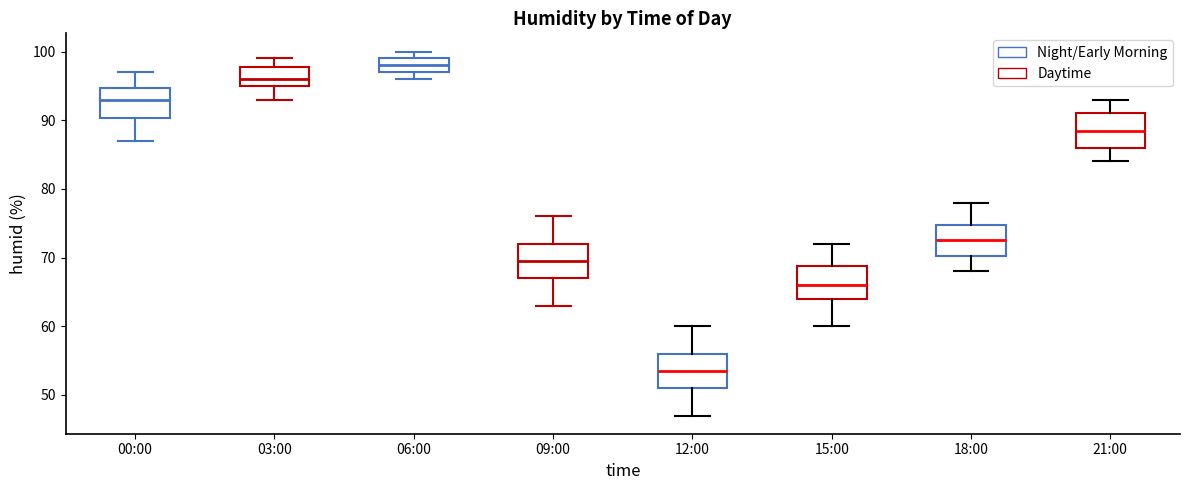

Reading left to right, read every box against the y-axis: the position of its median line, the range the box covers, and the ends of its whiskers. The values are not printed on the chart, so give them approximately, as read against the axis.

00:00: median 93, box 90 to 95, whiskers 87 to 97
03:00: median 96, box 95 to 98, whiskers 93 to 99
06:00: median 98, box 97 to 99, whiskers 96 to 100
09:00: median 70, box 67 to 72, whiskers 63 to 76
12:00: median 54, box 51 to 56, whiskers 47 to 60
15:00: median 66, box 64 to 69, whiskers 60 to 72
18:00: median 73, box 70 to 75, whiskers 68 to 78
21:00: median 89, box 86 to 91, whiskers 84 to 93